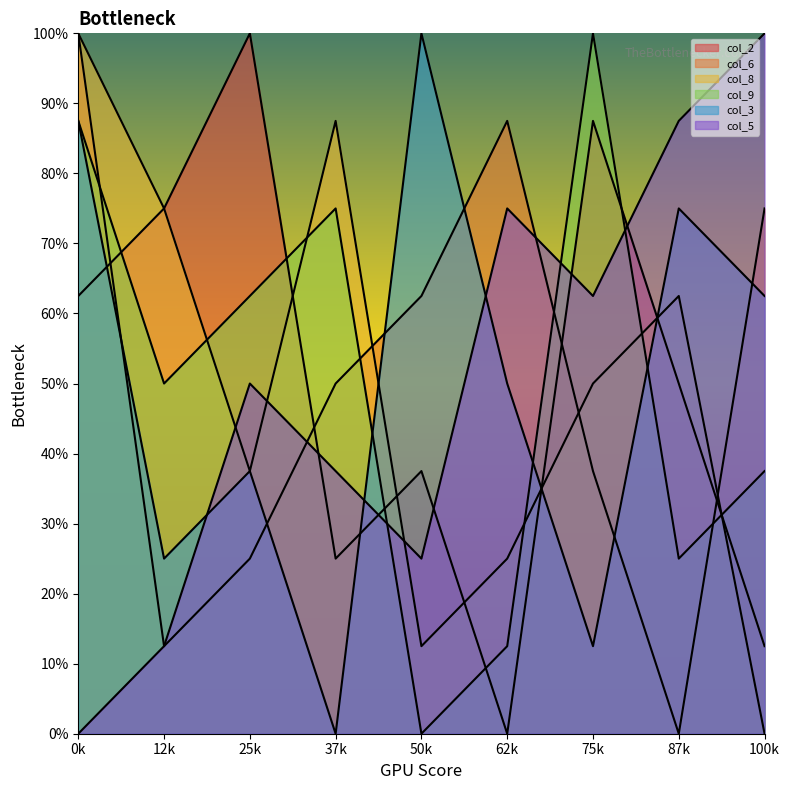

Is it true that col_9 equals 6 at 9?

False